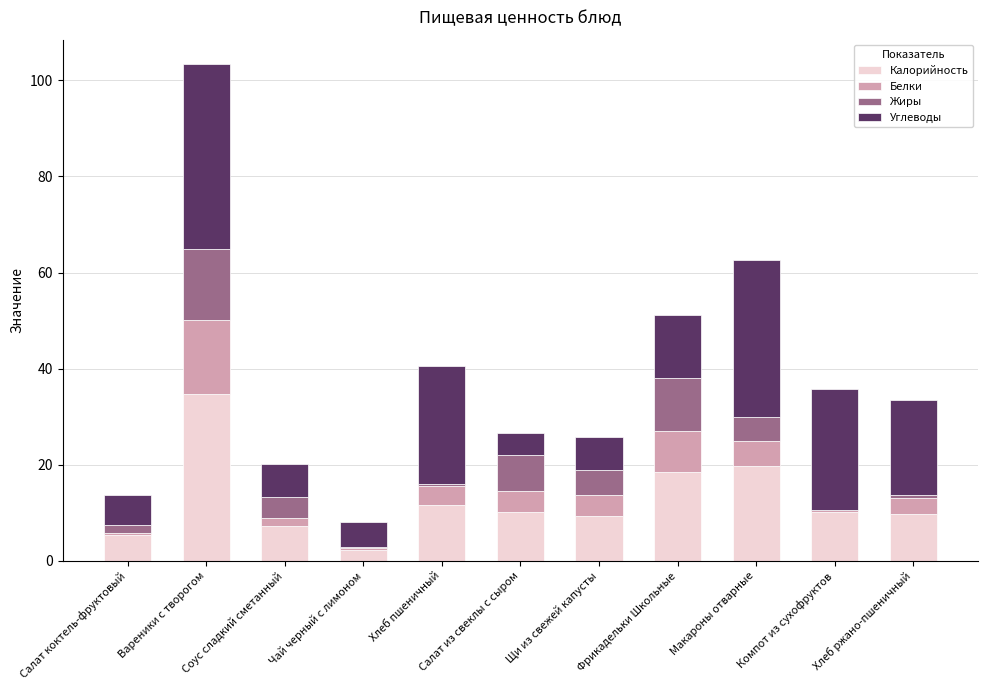

The value of Калорийность at Хлеб ржано-пшеничный is 2.3. True or false?

False